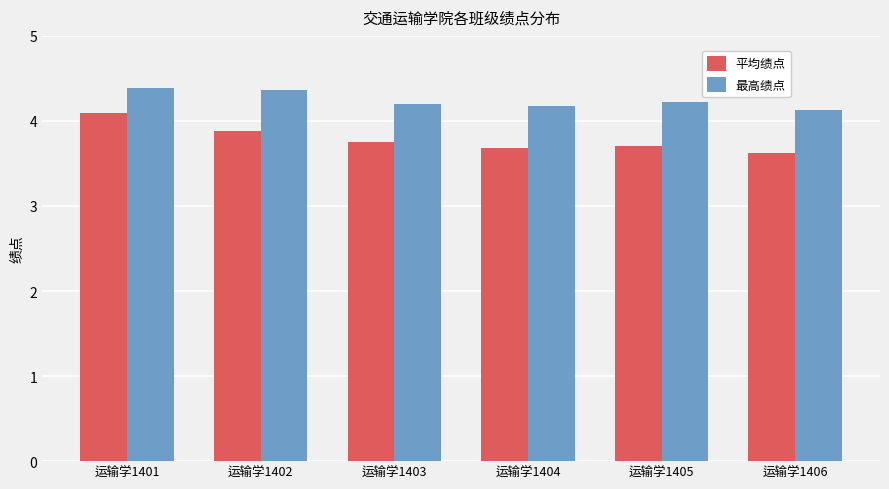

Are the bars horizontal?

No